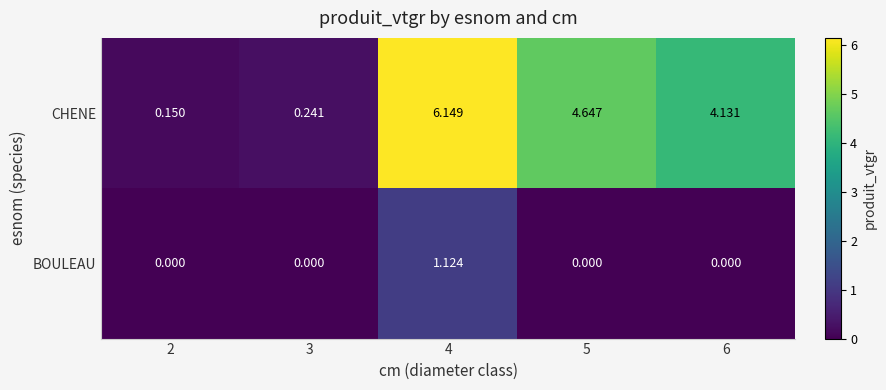

How many distinct data groups are displayed?

2